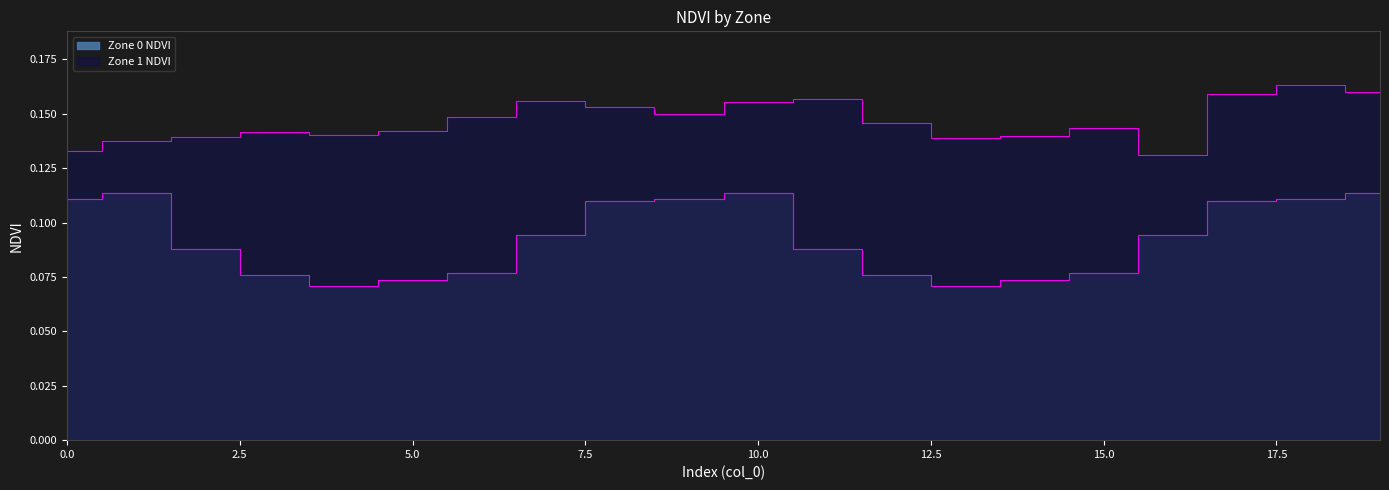

What is the smallest value displayed?

0.1